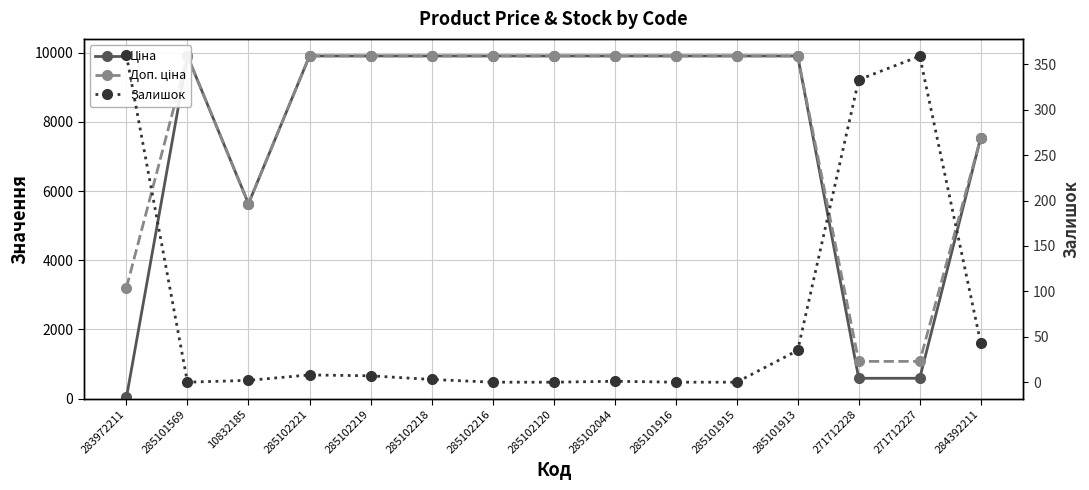

What is the minimum value for Ціна?

32.0